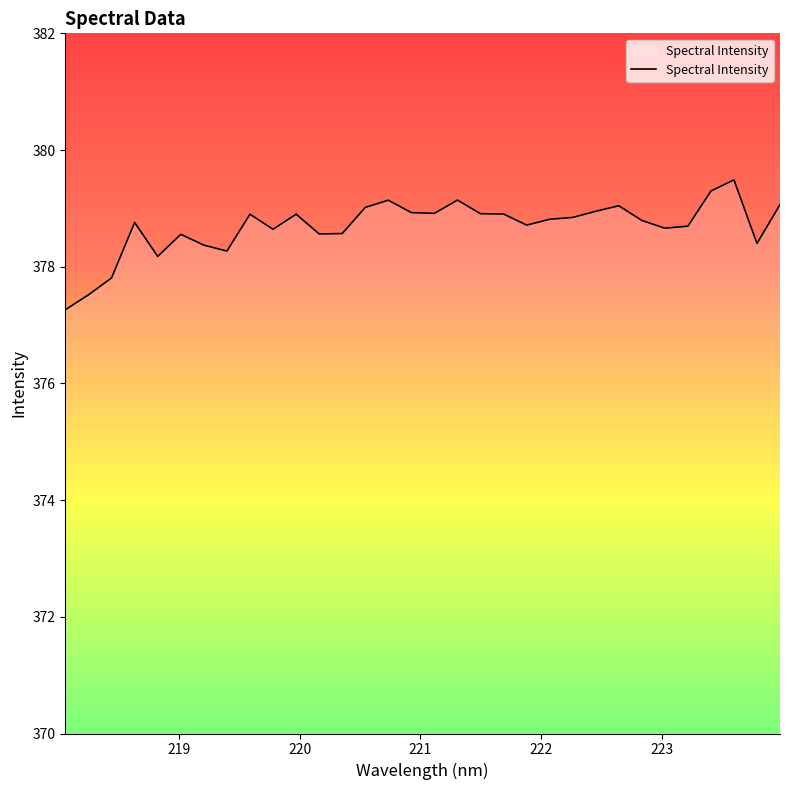

What is the greatest value displayed?

379.5